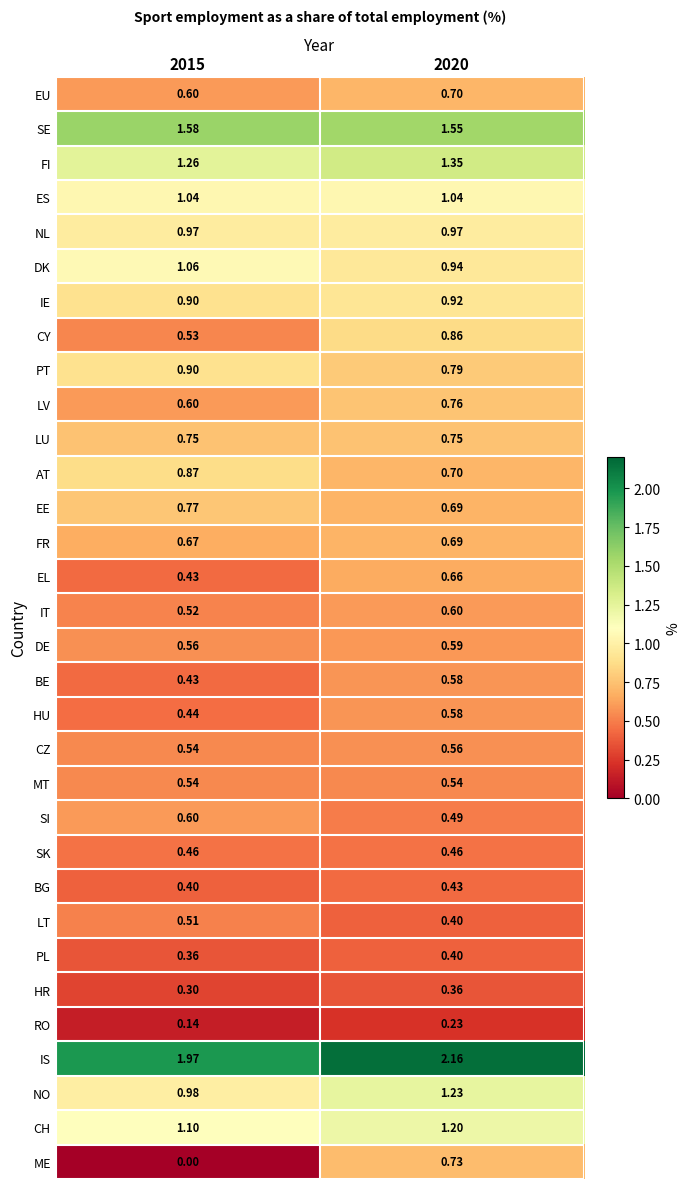

Which series has the largest range (max minus min)?

ME